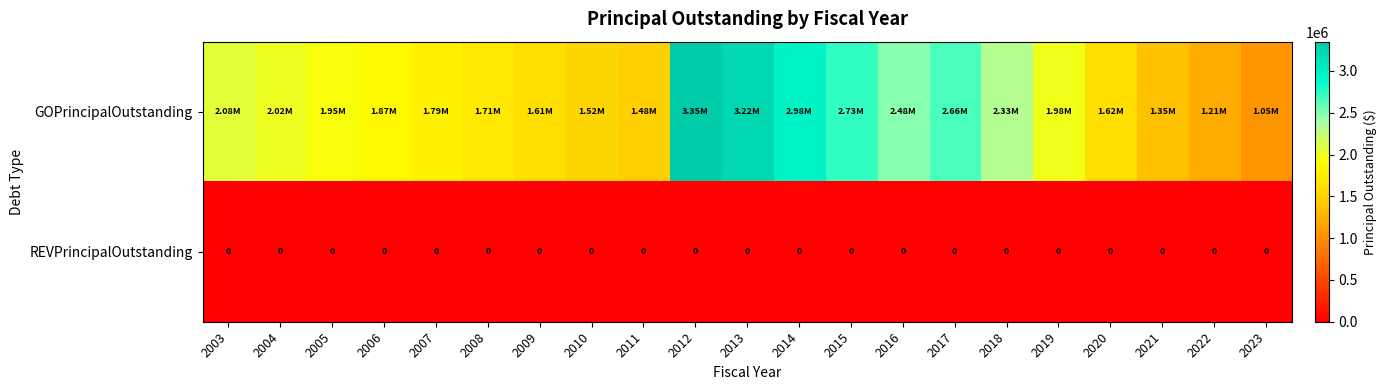

How many distinct data groups are displayed?

2